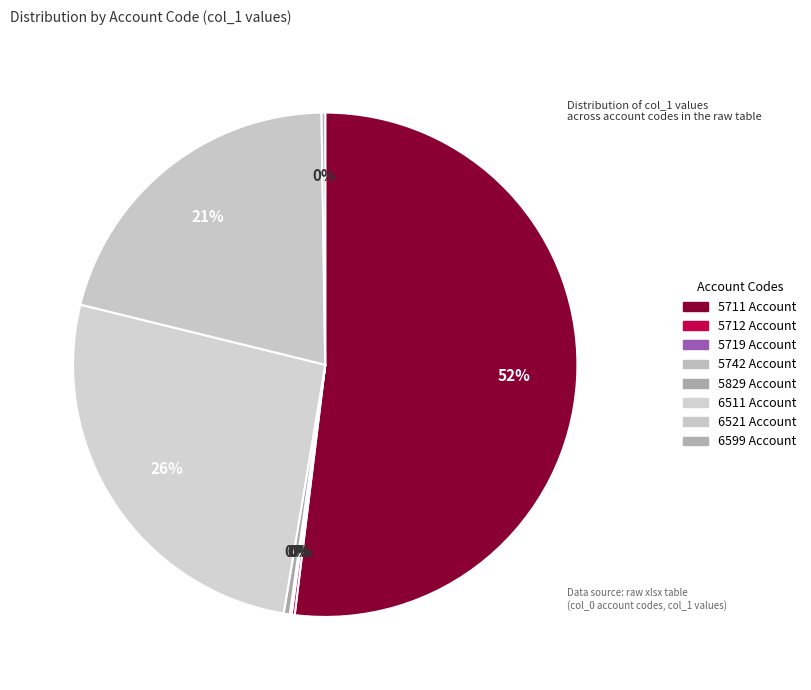

Does any single category account for the majority?

Yes